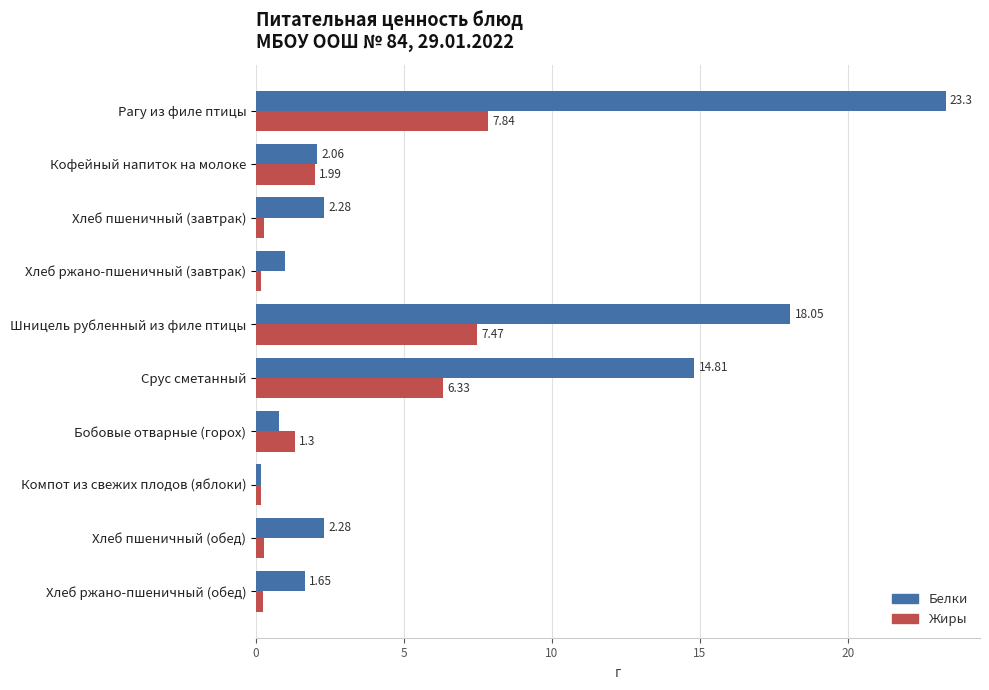

Which series has the widest spread of values?

Белки